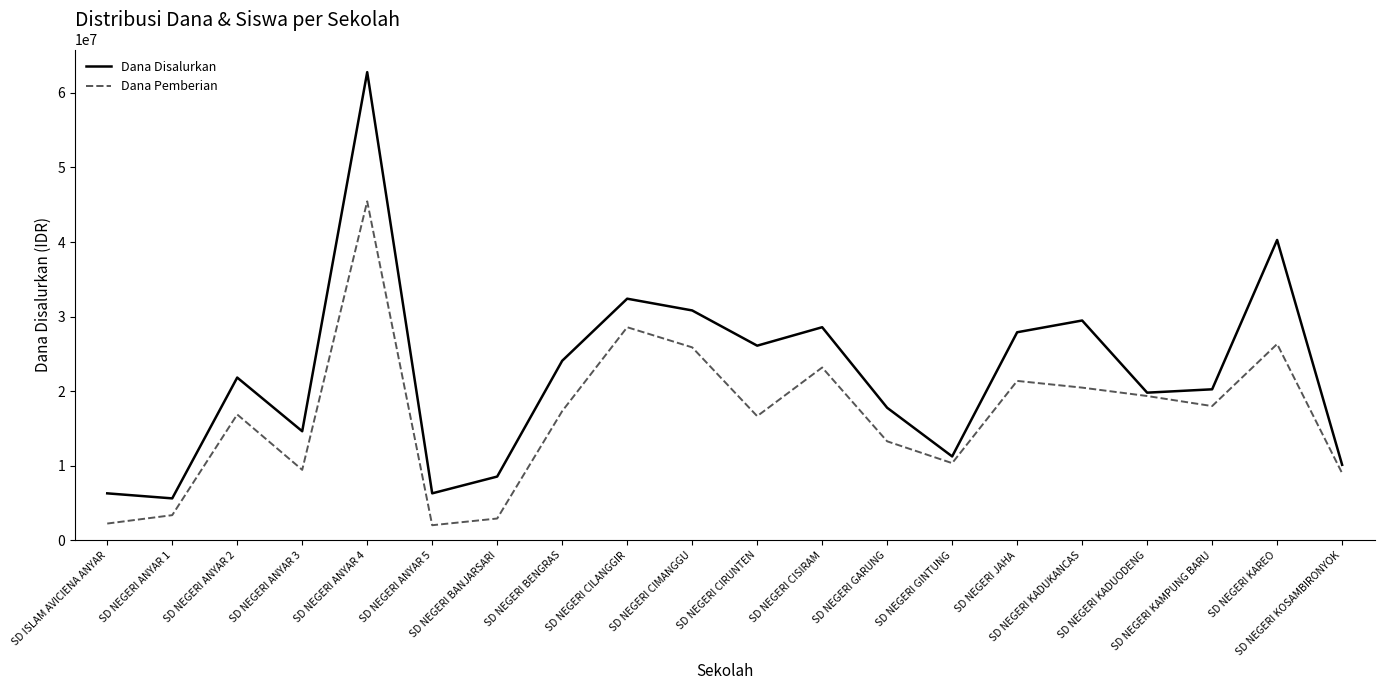

What is the spread (max minus min) of values at SD NEGERI KADUODENG?

450000